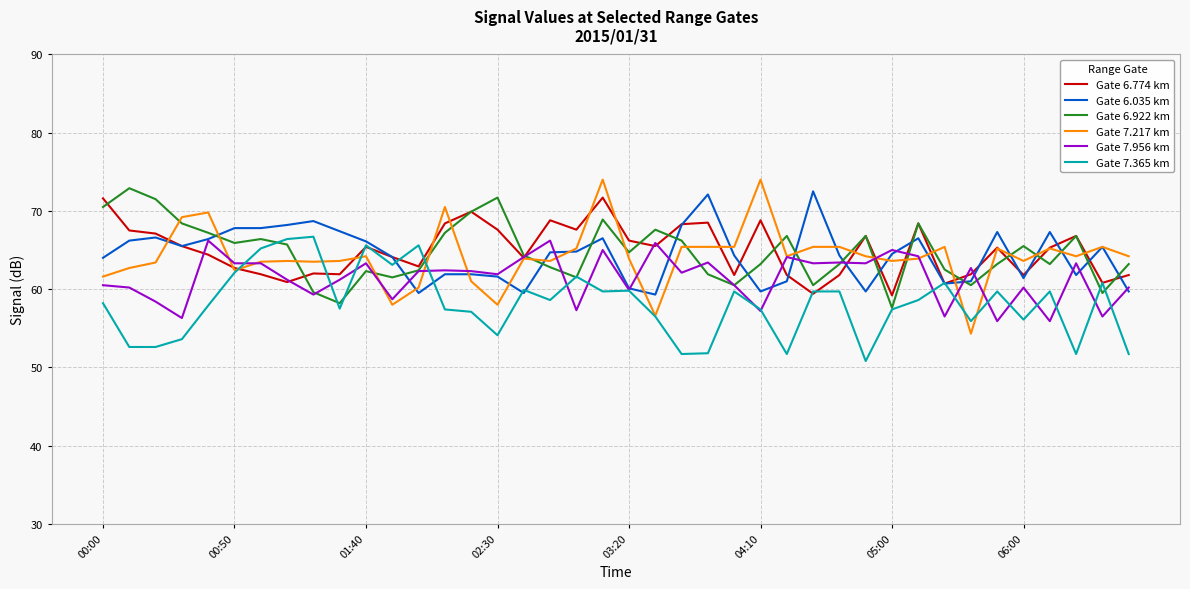

What is the minimum value for Gate 6.035 km?

59.3